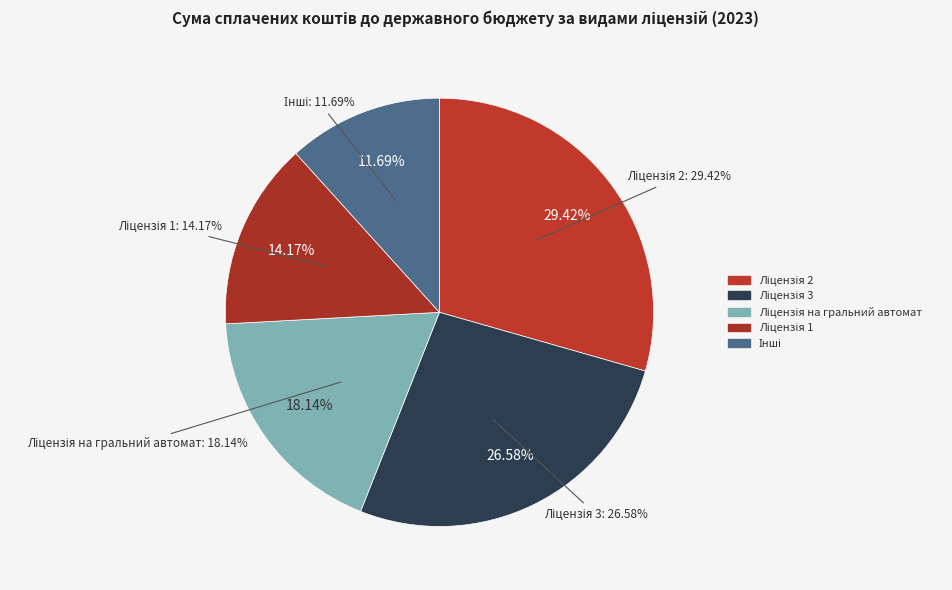

The Ліцензія 3 slice represents 27% of the pie. True or false?

True